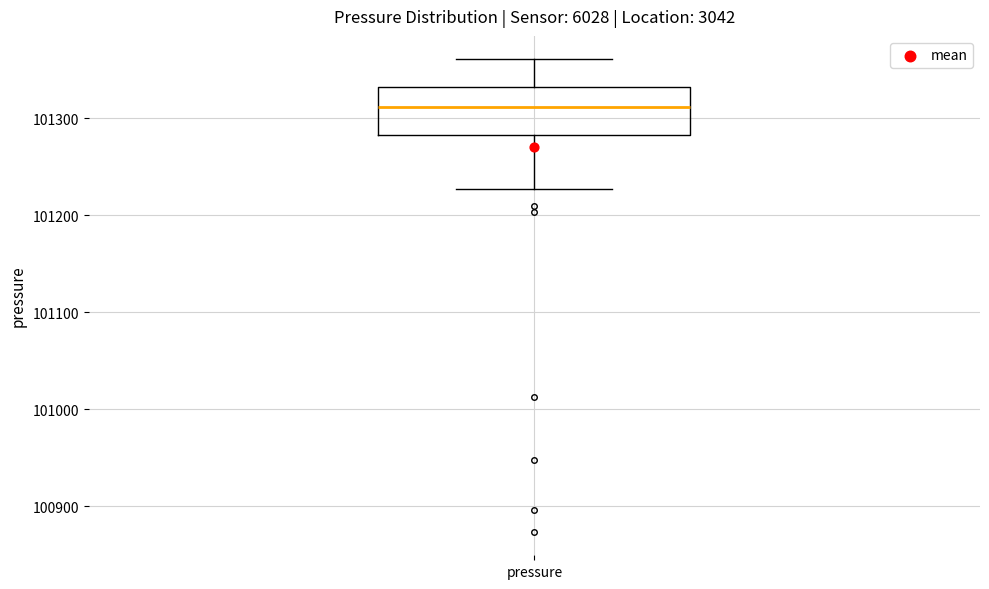

Transcribe this box plot: give where the median line is, the range the box spans, and where the two whiskers end, as read against the y-axis. The values are not printed on the chart, so give them approximately, as read against the axis.

median 101310, box 101280 to 101330, whiskers 101230 to 101360